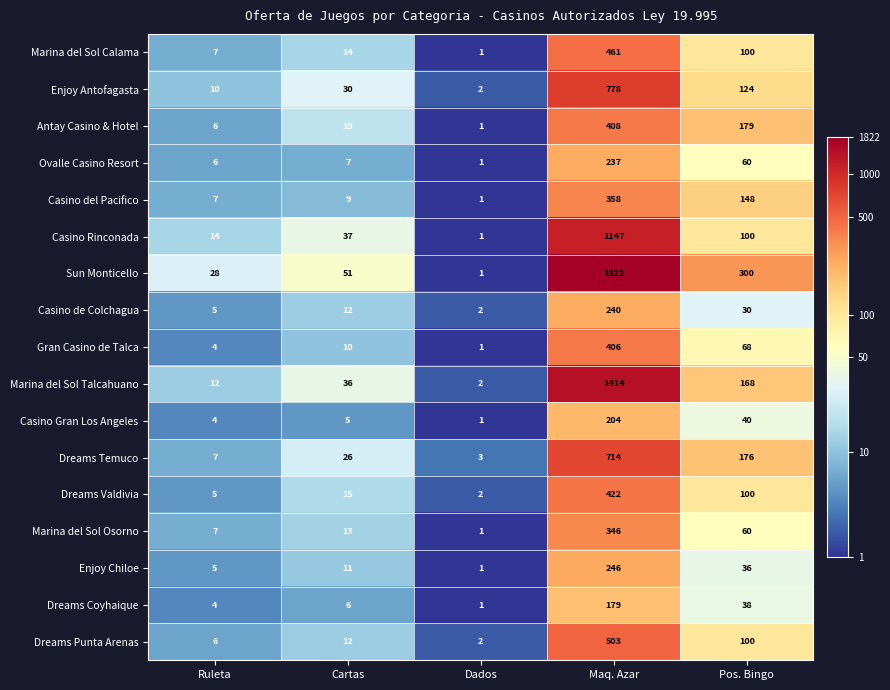

Is it true that Marina del Sol Calama equals 1 at Dados?

True